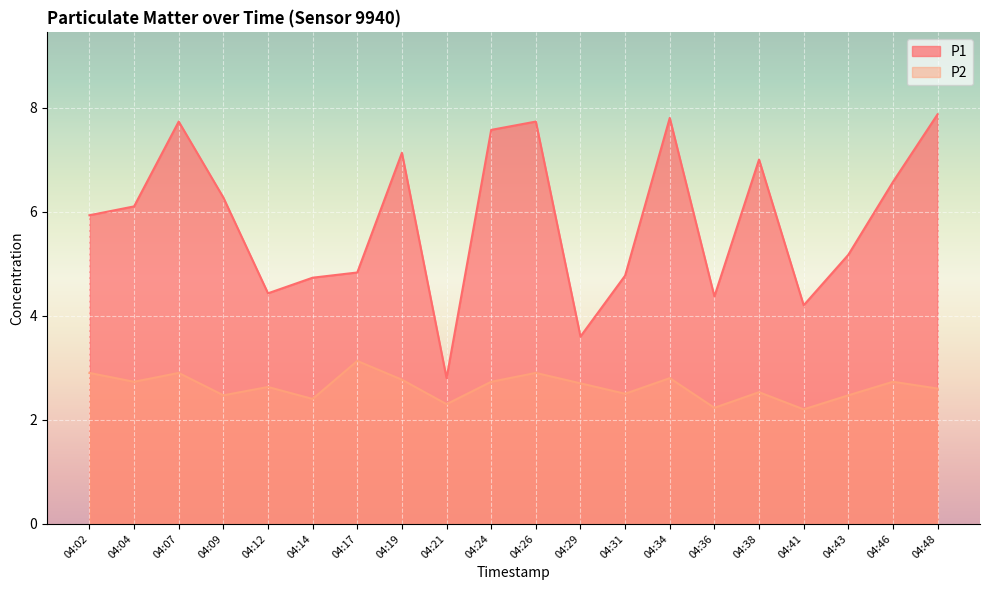

What is the spread (max minus min) of values at 04:48?

5.3